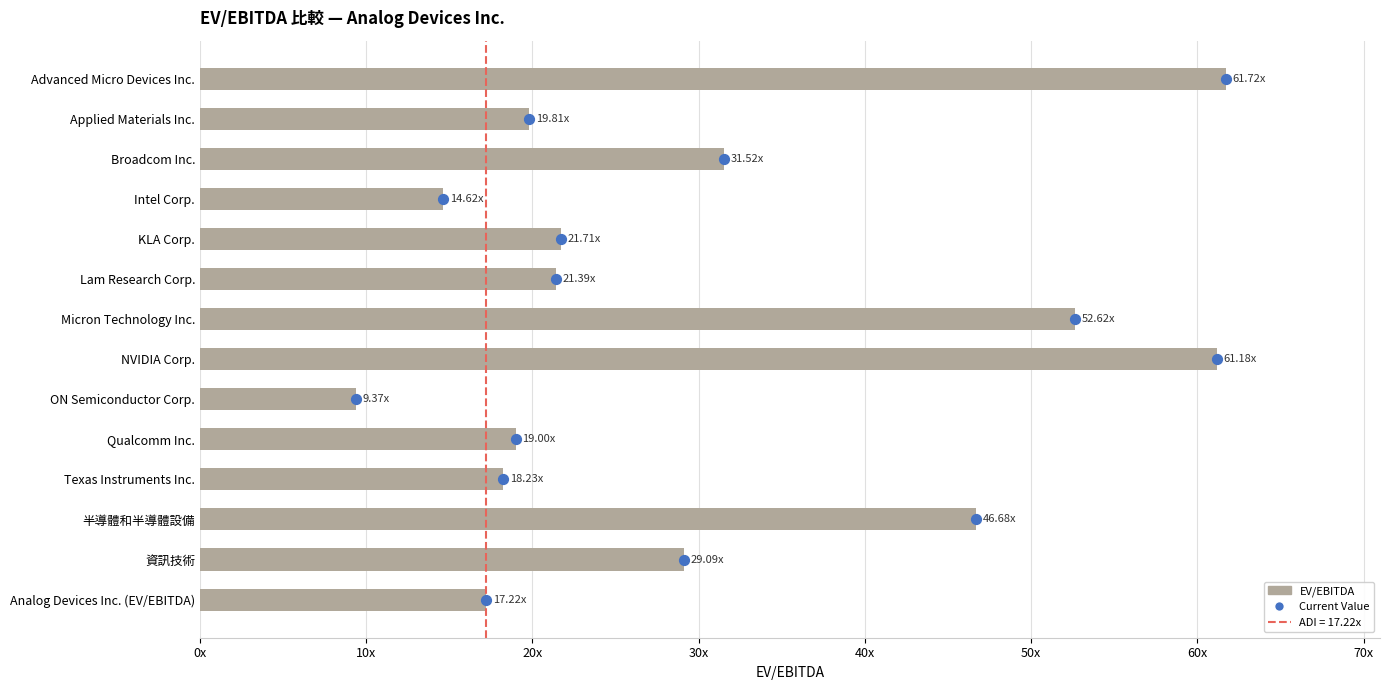

Which has a higher value, Lam Research Corp. or NVIDIA Corp.?

NVIDIA Corp.